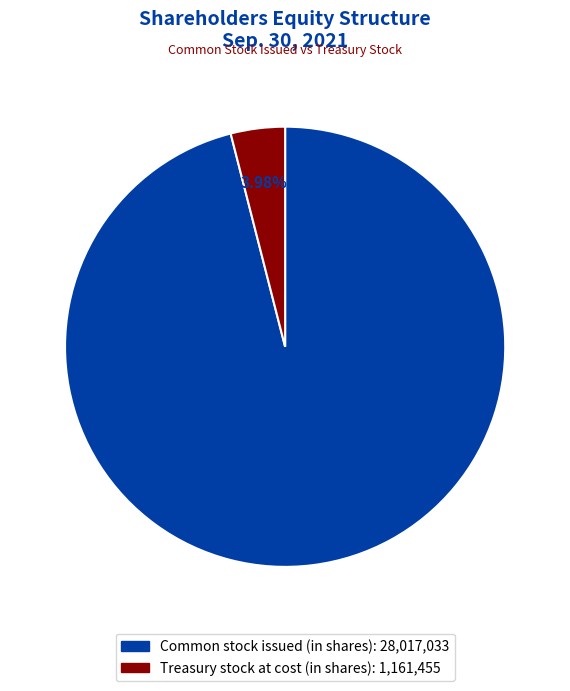

To the nearest percent, what is the difference between the largest and smallest slice percentages?

92%